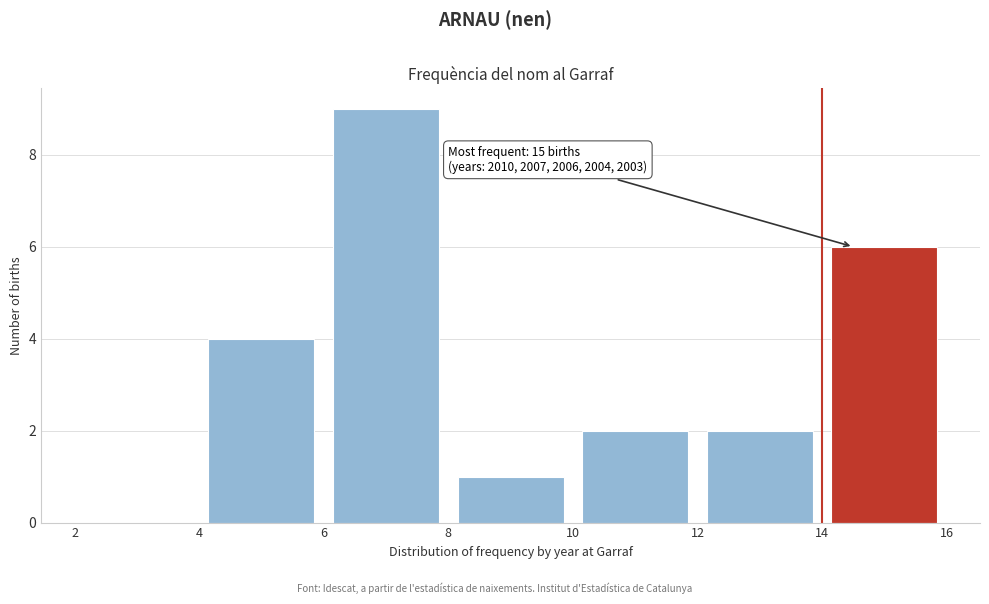

Over which range of the x-axis is the bar tallest?

6 to 8